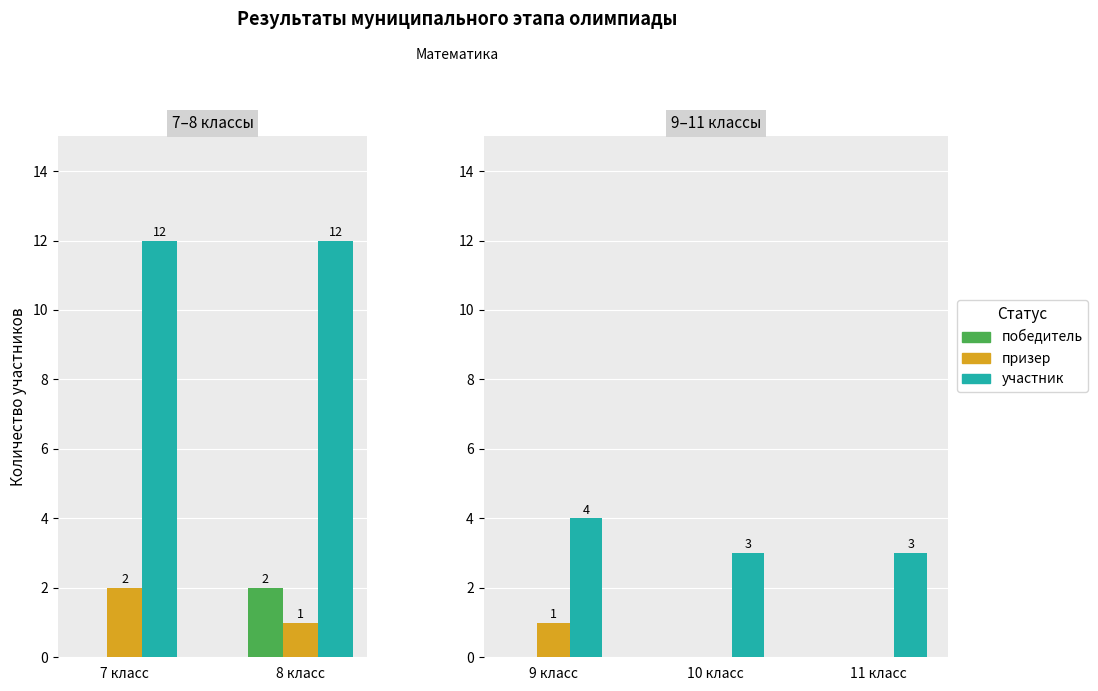

The призер series shows 0 at 11 класс. True or false?

True